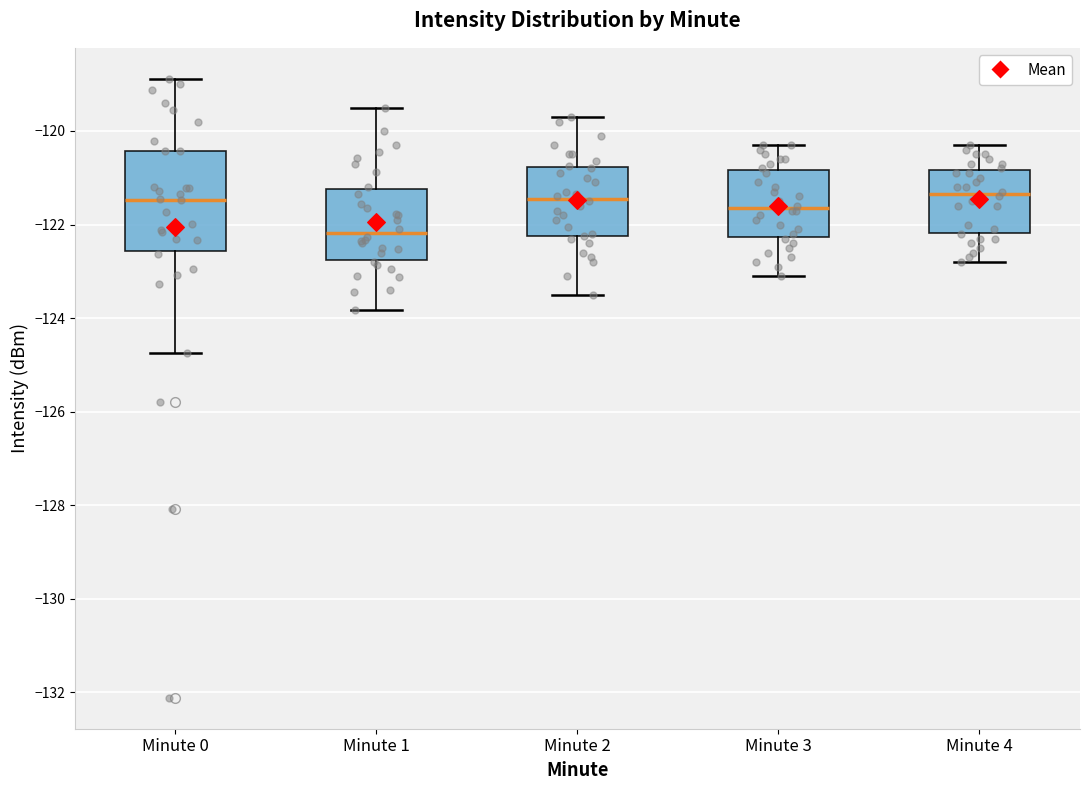

Where does the lower whisker of the box for Minute 0 end on the y-axis? The values are not printed on the chart, so give them approximately, as read against the axis.

-124.8